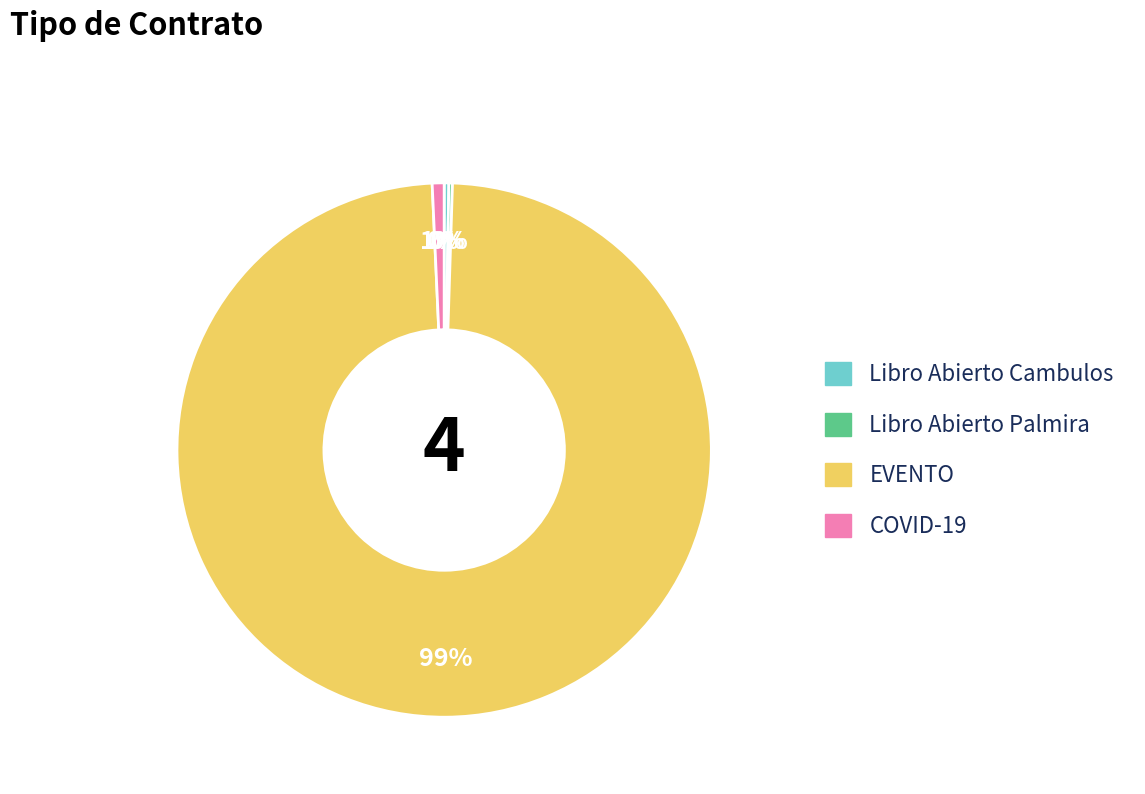

Is it true that EVENTO is 99% of the pie?

True